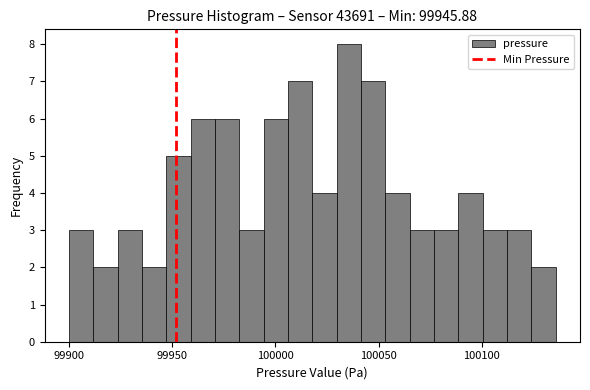

Read against the x-axis, roughly where is the centre of the tallest bar?

100035